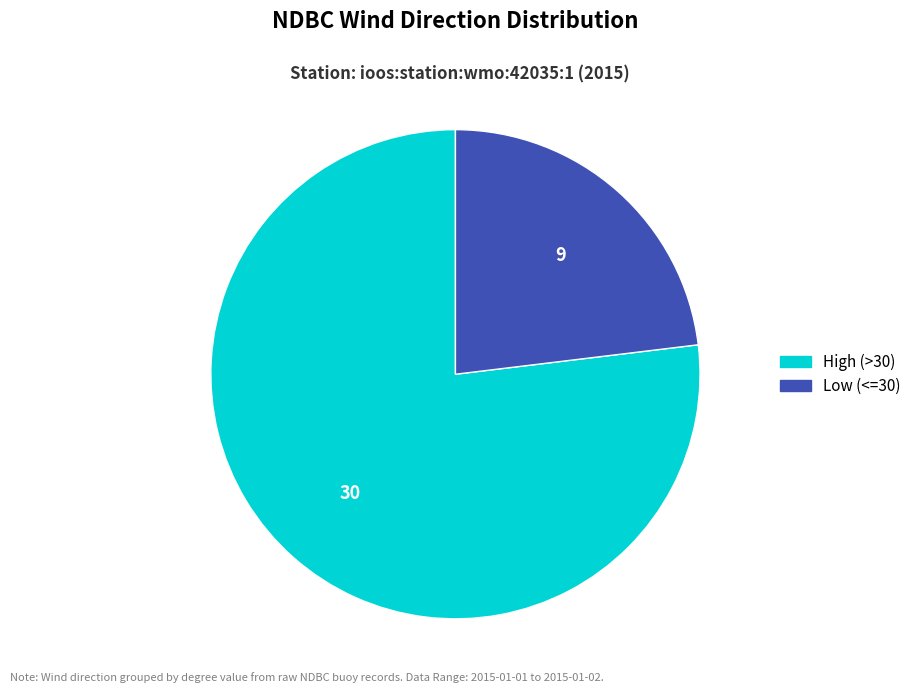

Is there a majority slice in this chart?

Yes